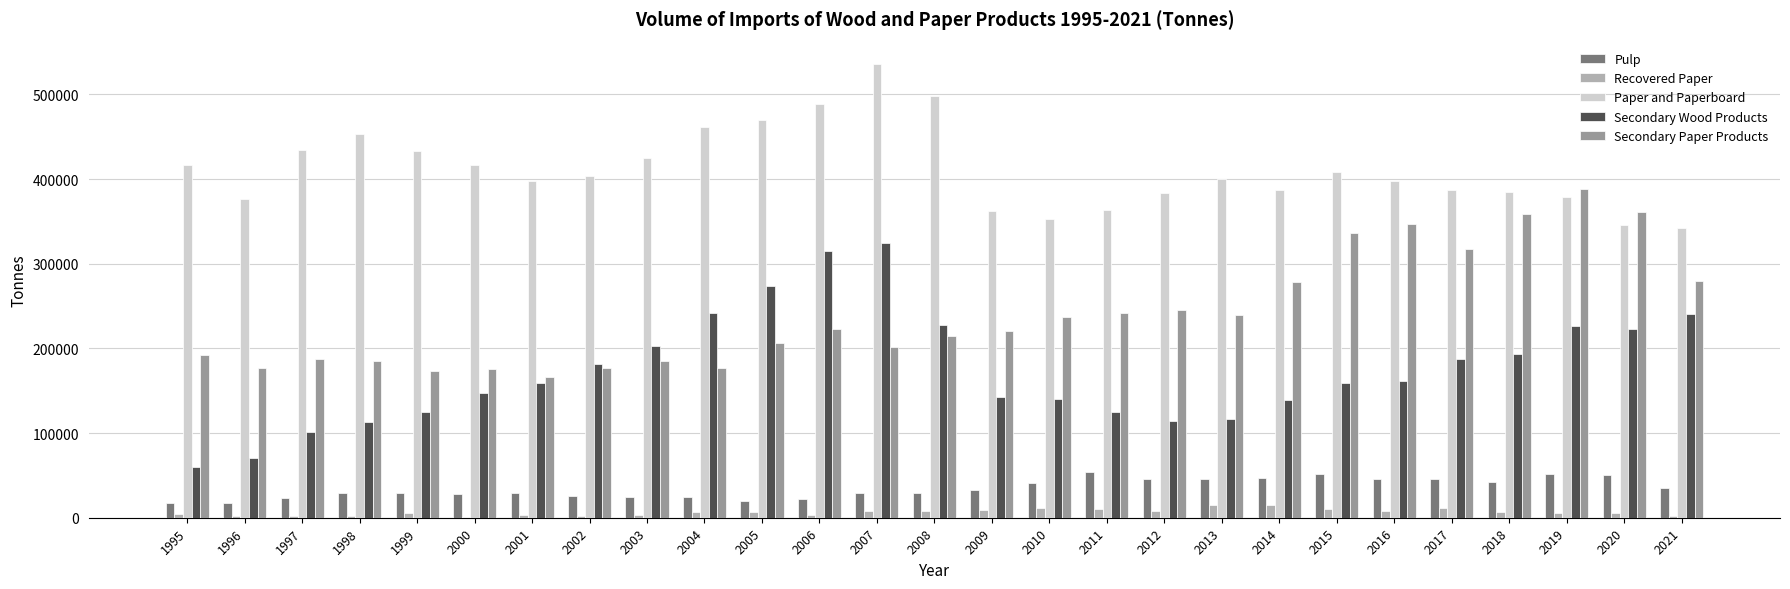

How many groups of bars are there?

27